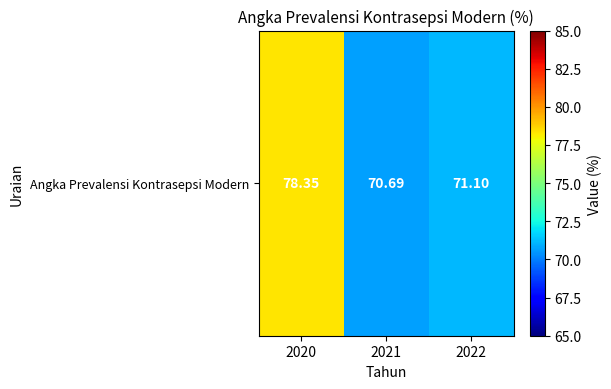

List the labels in order of value, largest first.

2020, 2022, 2021